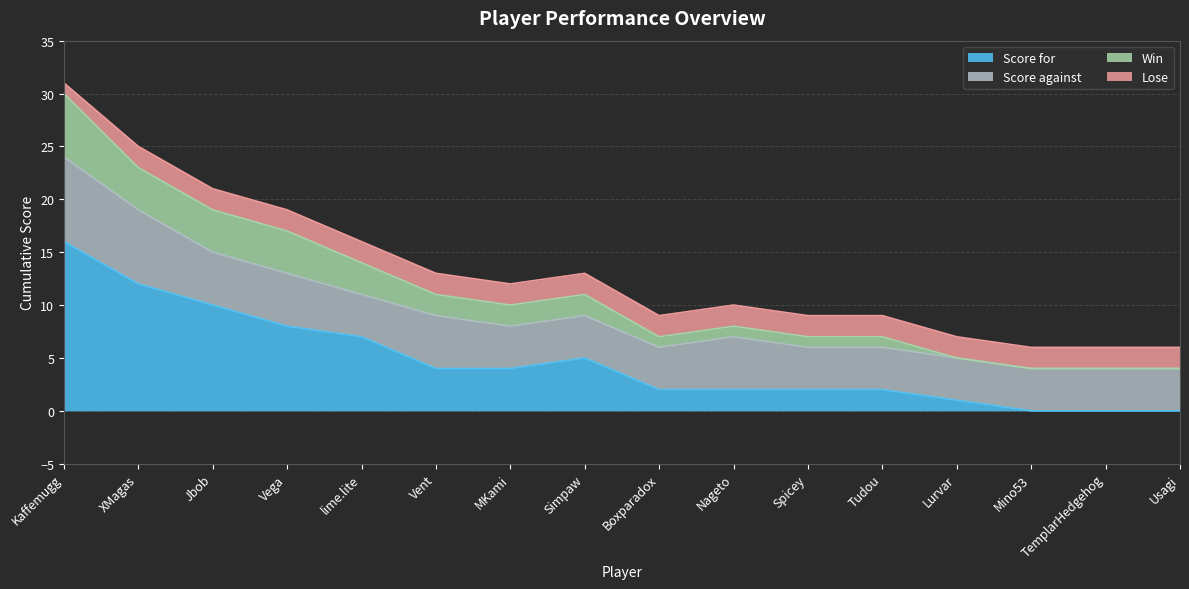

True or false: Win and Score for cross at least once.

False